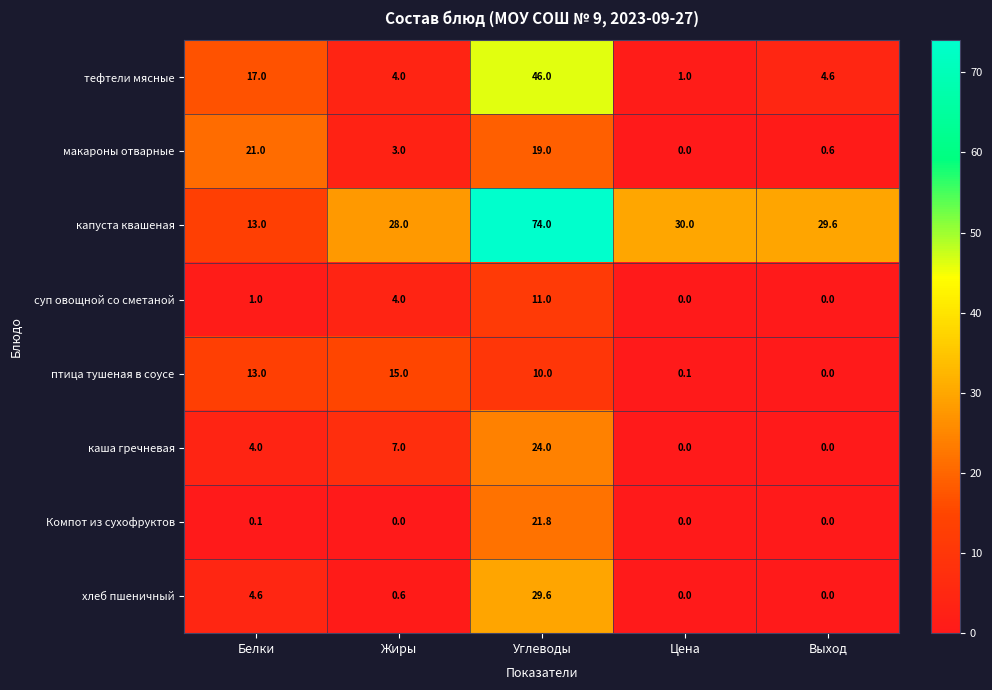

Which series has the widest spread of values?

капуста квашеная